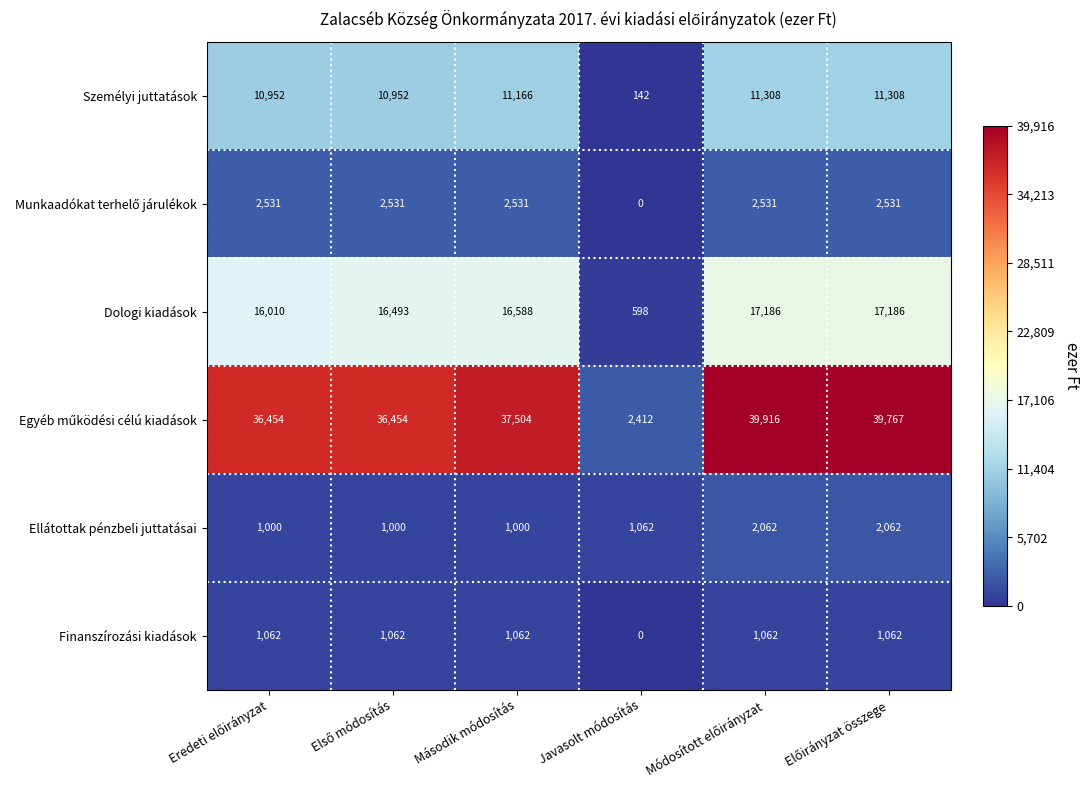

What is the greatest value displayed?

39916